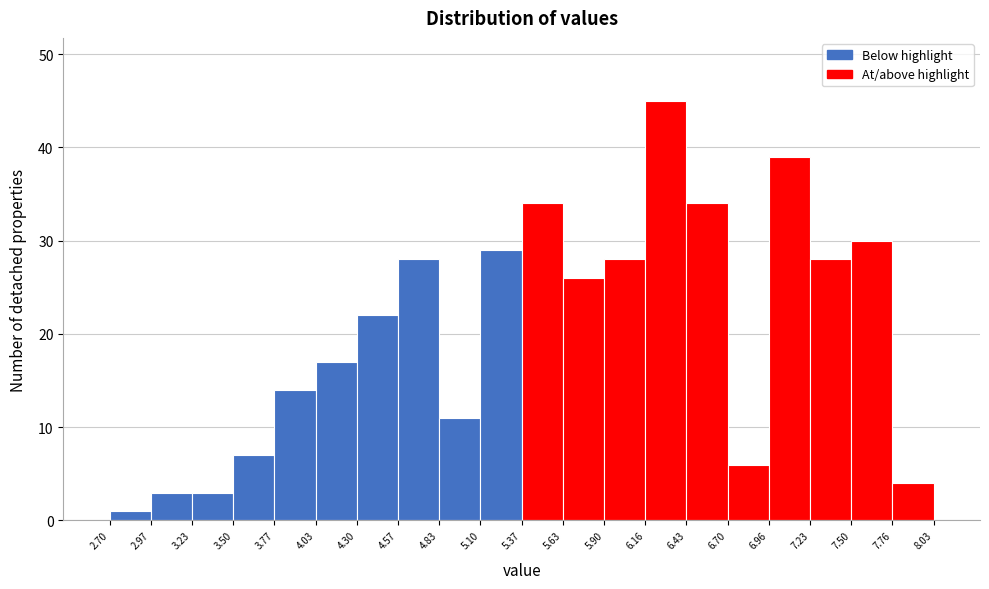

What is the height of the bar covering 3.50 to 3.77 on the x-axis? The values are not printed on the chart, so give them approximately, as read against the axis.

7